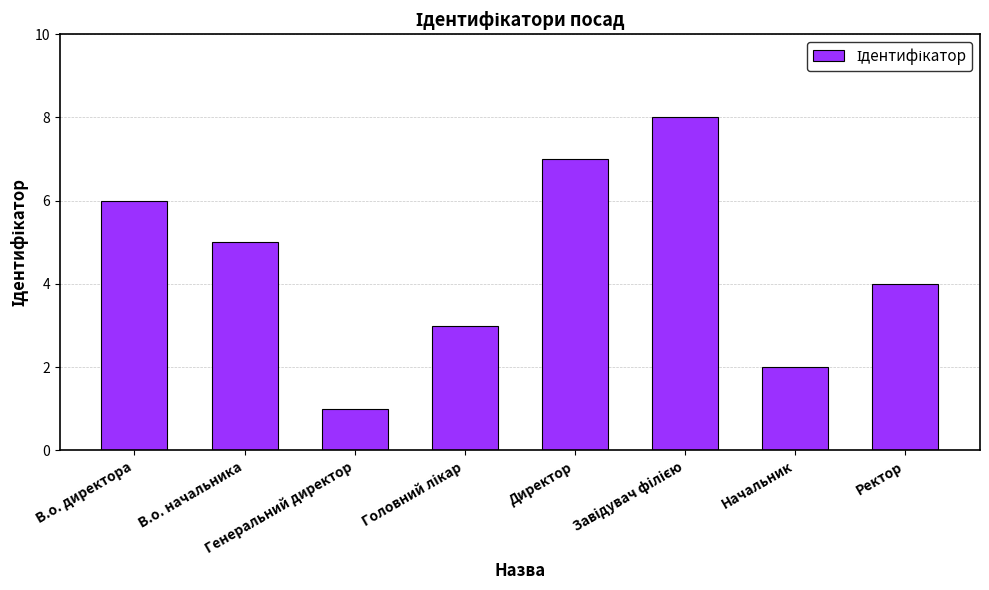

What is the greatest value displayed?

8